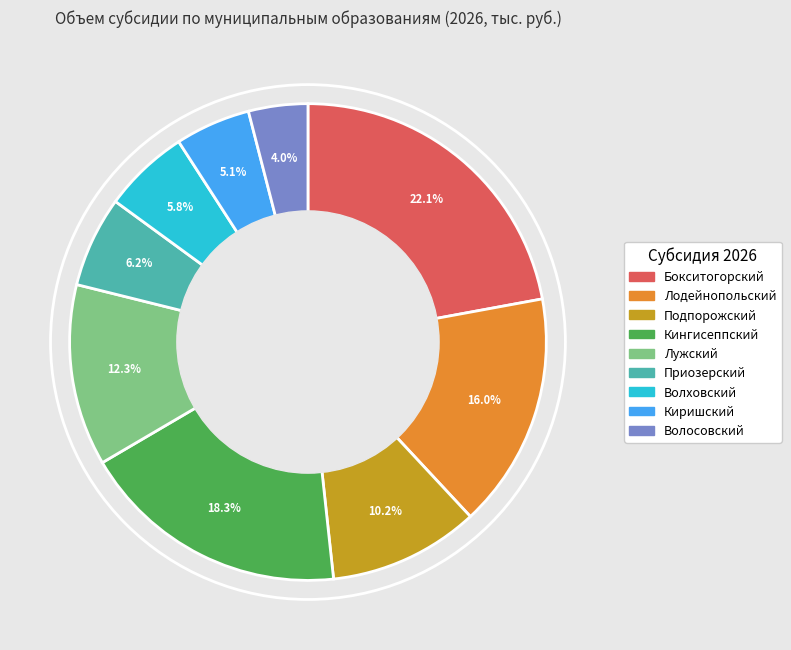

Does Кингисеппский represent more than half of the total?

No